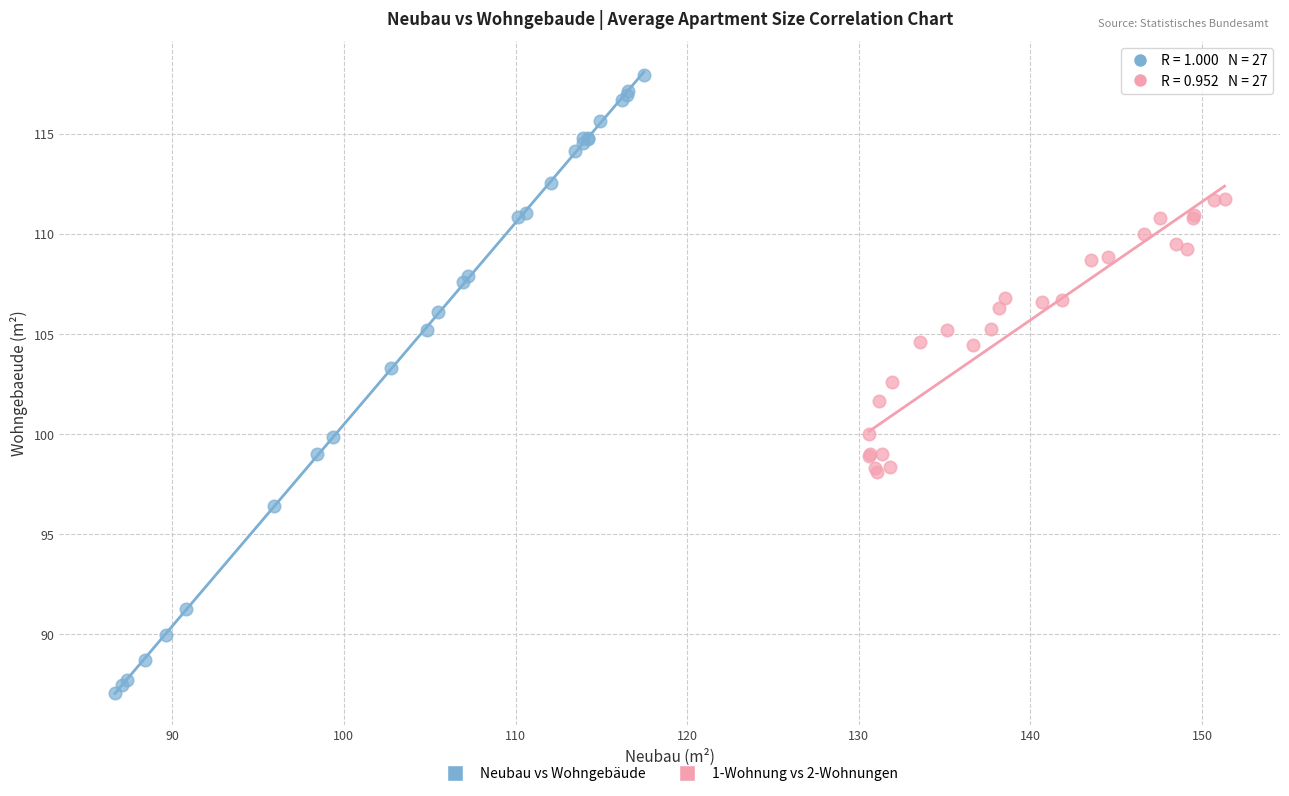

Which series reaches the maximum Y coordinate?

Neubau vs Wohngebäude